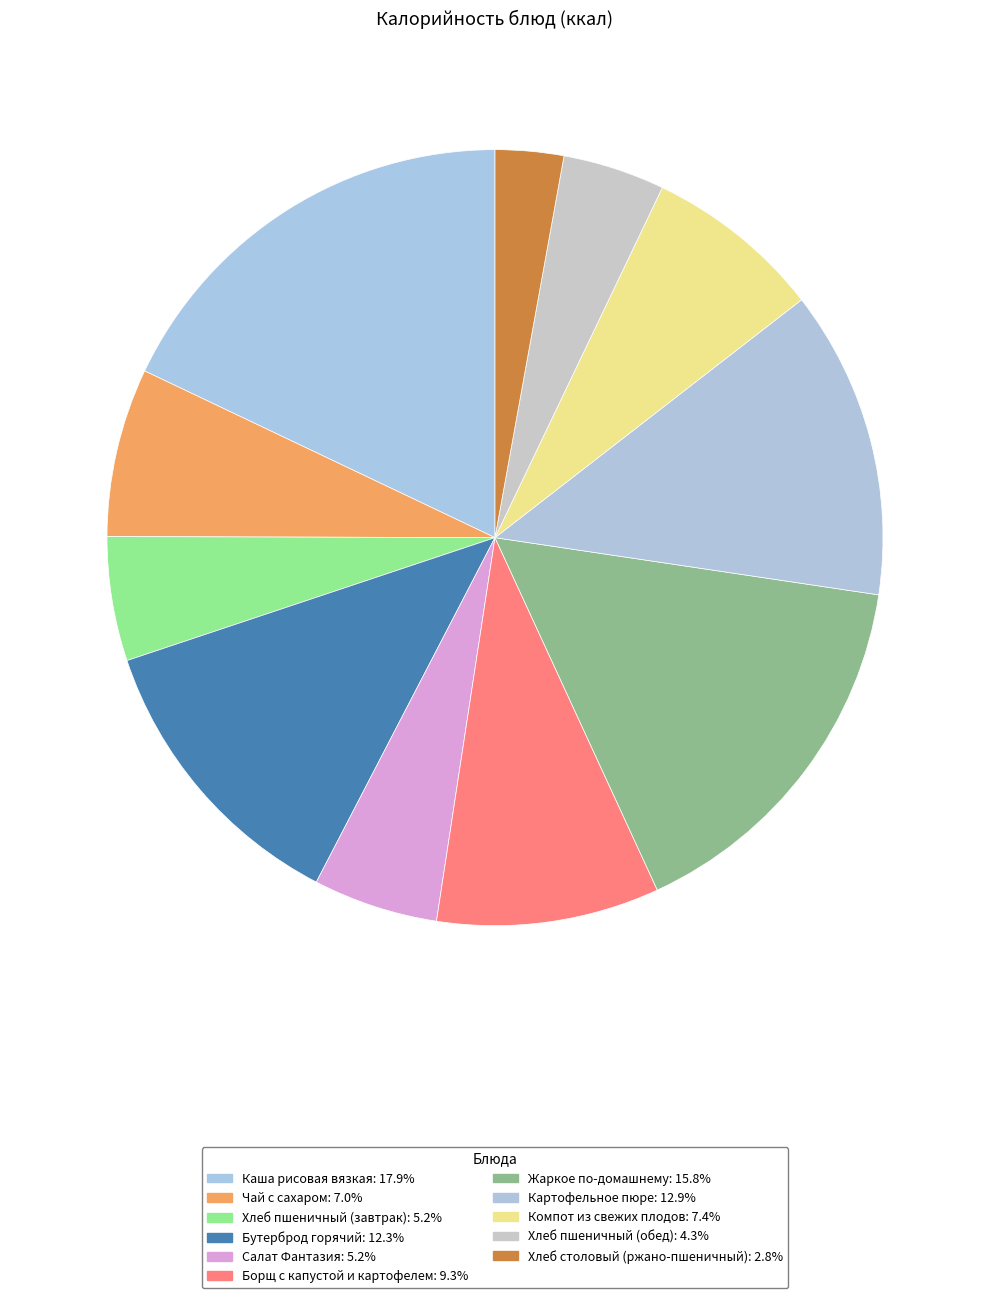

How many slices are in this pie chart?

11